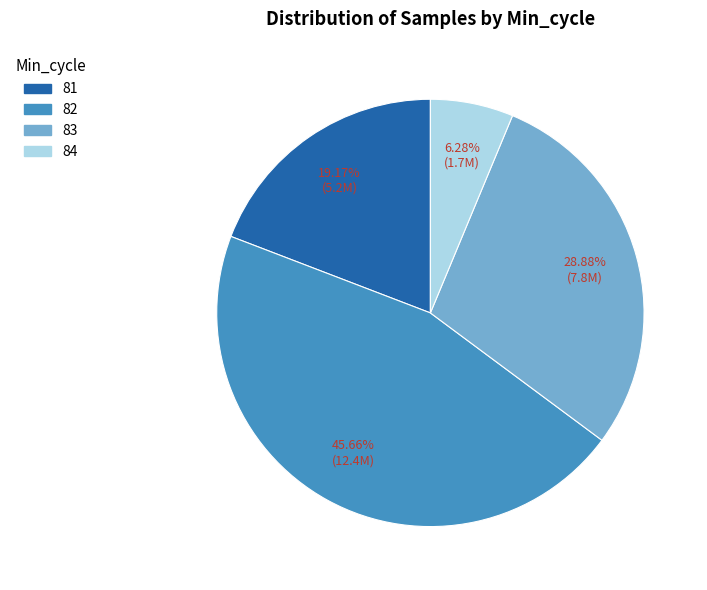

Does any single category account for the majority?

No